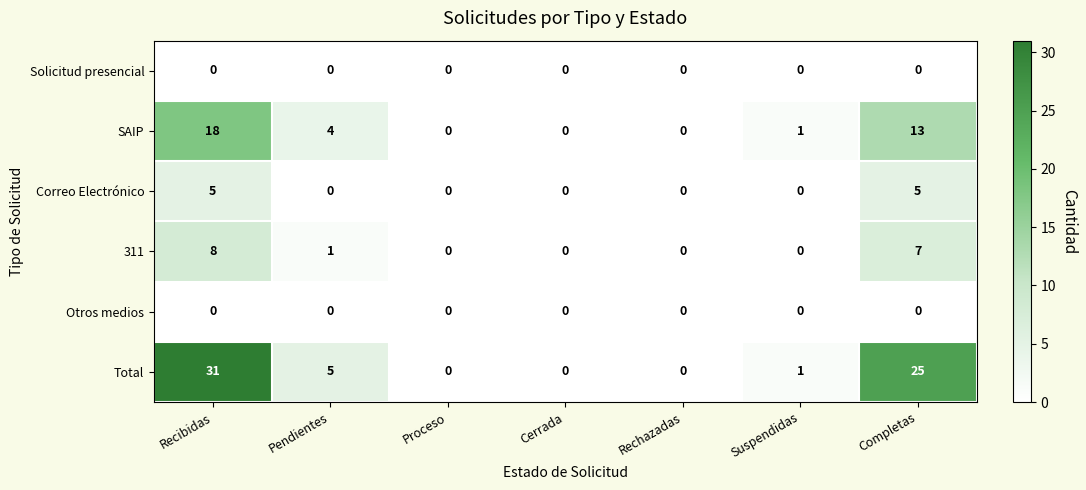

At which label does SAIP first exceed 1?

Recibidas